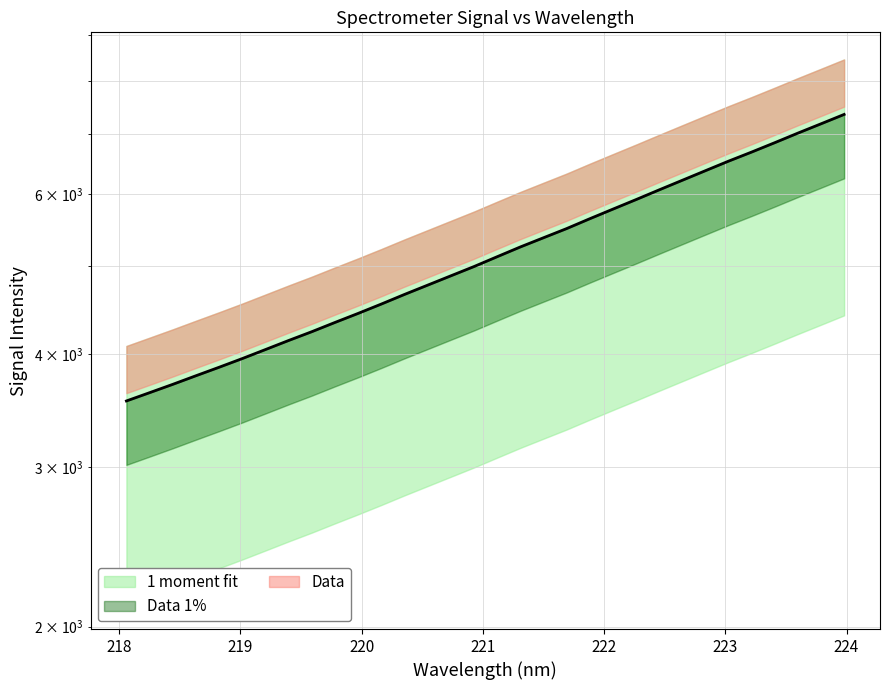

What is the value of the 19th point from the left?

5373.6